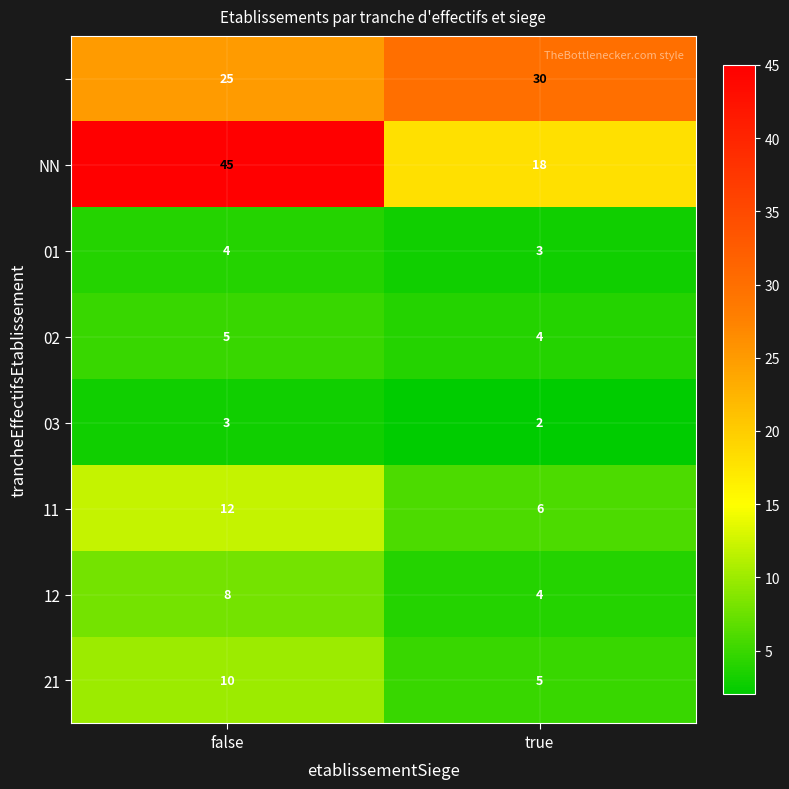

Which label corresponds to the smallest value in the chart?

true